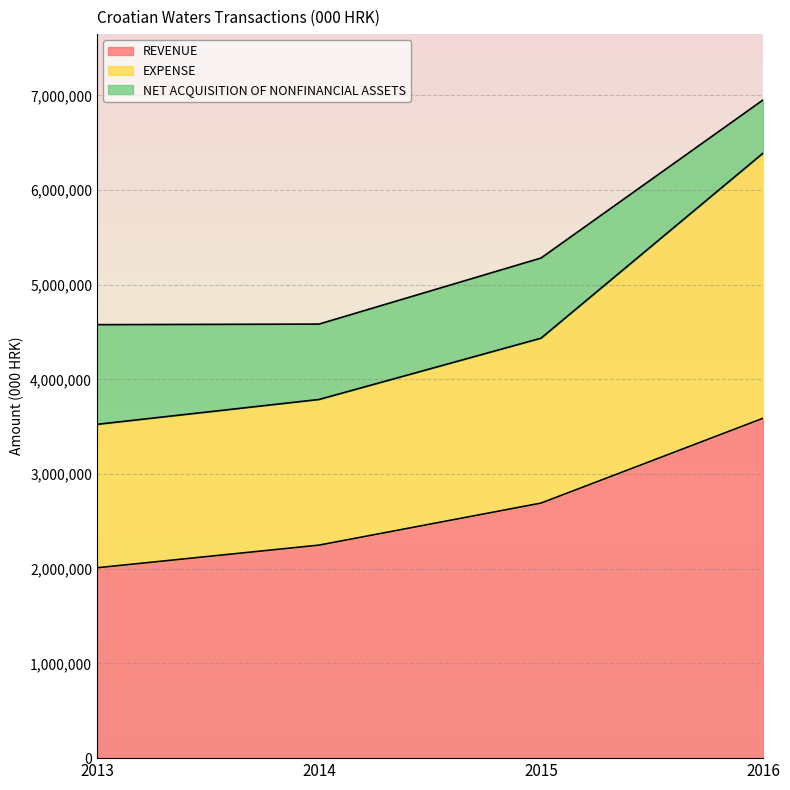

At which category is the sum across all series the highest?

2016